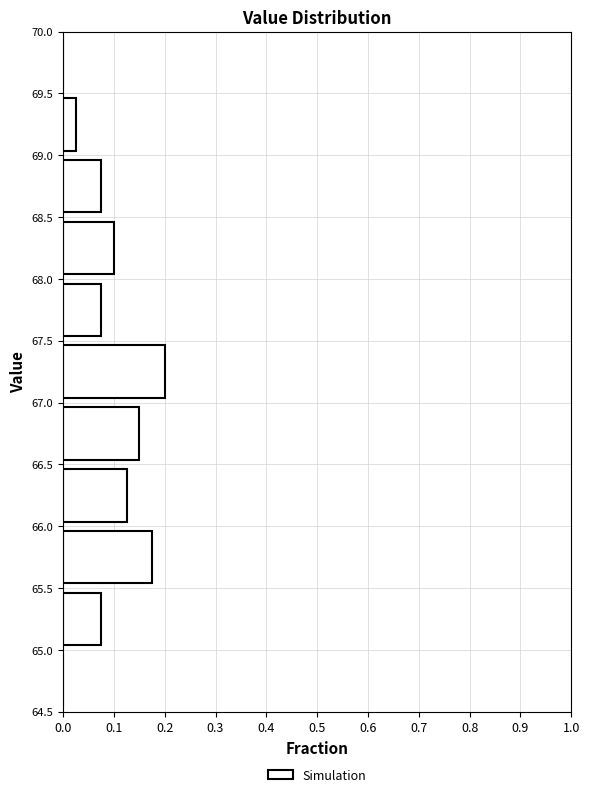

How long is the bar that spans 66.5 to 67.0 on the y-axis? The values are not printed on the chart, so give them approximately, as read against the axis.

0.15